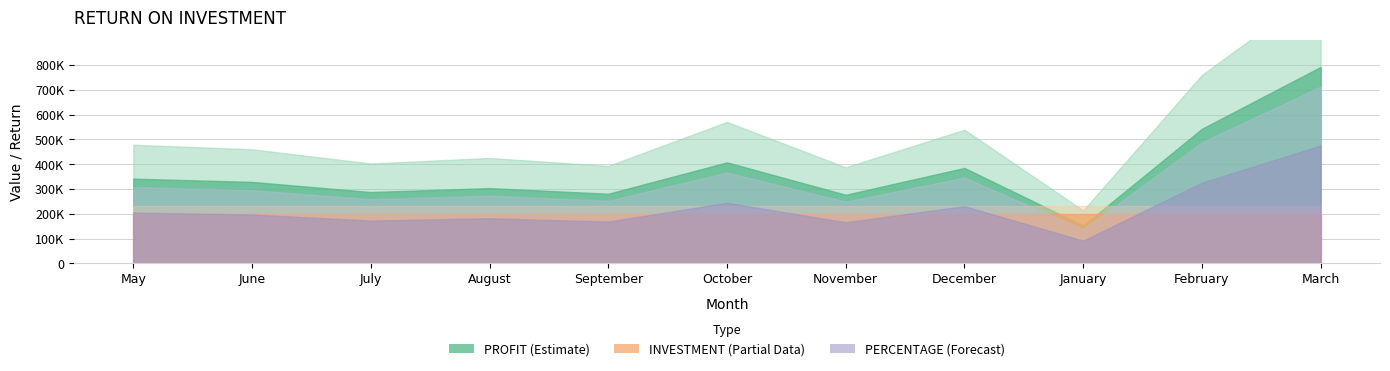

List the series in order of their overall mean, highest first.

PROFIT, INVESTMENT, PERCENTAGE